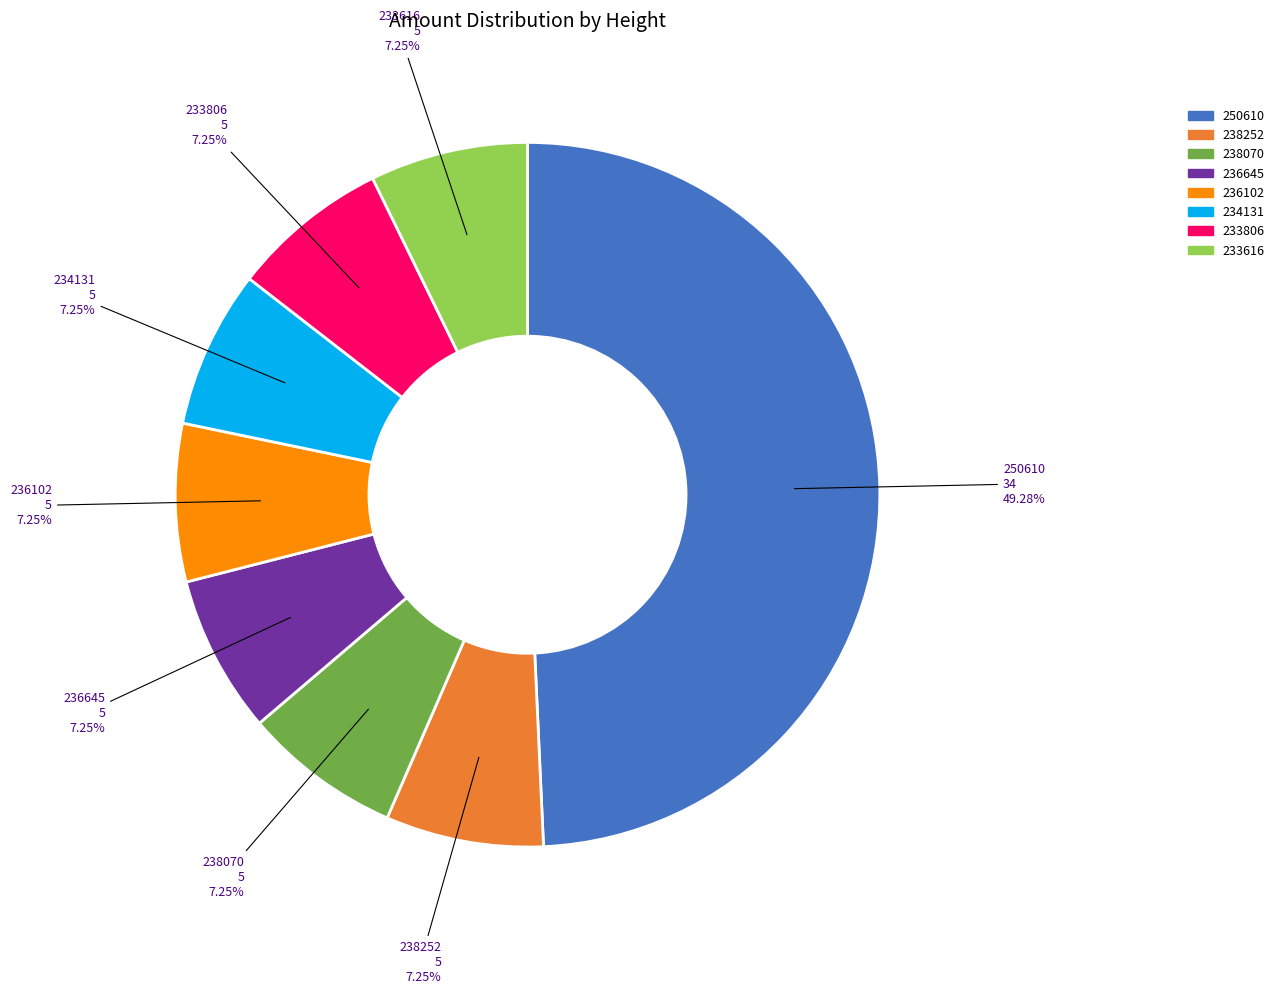

Is the sum of 236645 and 234131 greater than half?

No